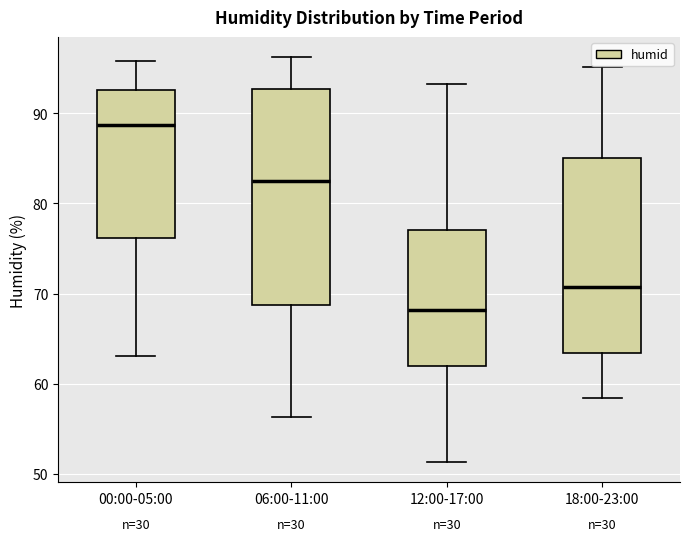

Reading left to right, read every box against the y-axis: the position of its median line, the range the box covers, and the ends of its whiskers. The values are not printed on the chart, so give them approximately, as read against the axis.

00:00-05:00: median 89, box 76 to 93, whiskers 63 to 96
06:00-11:00: median 82, box 69 to 93, whiskers 56 to 96
12:00-17:00: median 68, box 62 to 77, whiskers 51 to 93
18:00-23:00: median 71, box 63 to 85, whiskers 58 to 95